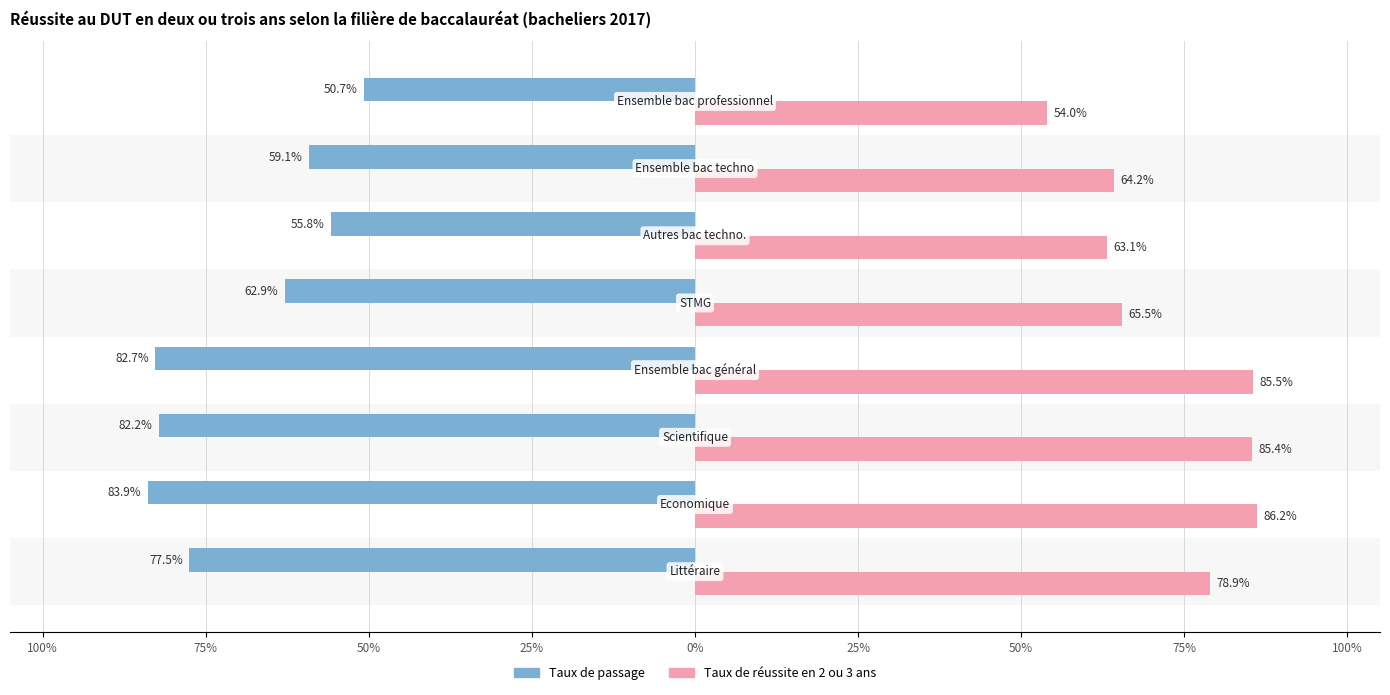

Reading left to right, transcribe all the data shown in this chart.

Taux de passage: -77.5	-83.9	-82.2	-82.7	-62.9	-55.8	-59.1	-50.7
Taux de réussite en 2 ou 3 ans: 78.9	86.2	85.4	85.5	65.5	63.1	64.2	54.0